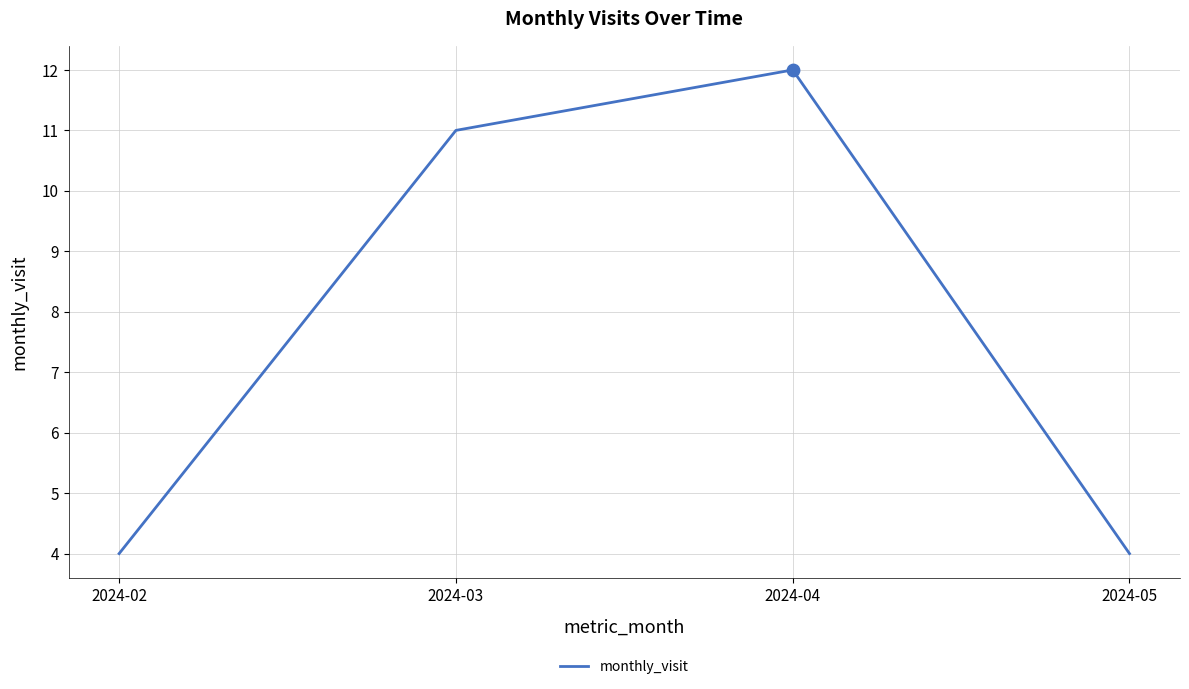

What is the change in value from 2024-03 to 2024-05?

-7